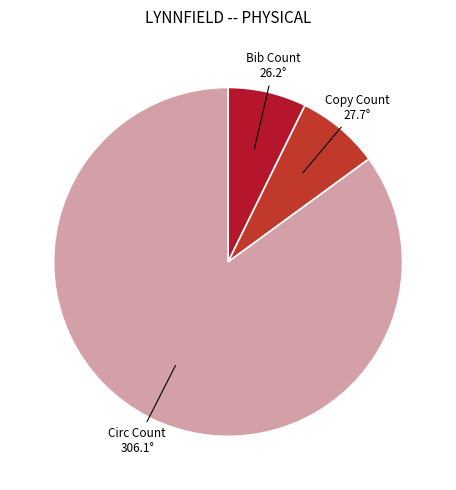

Is Circ Count the majority of the pie?

Yes